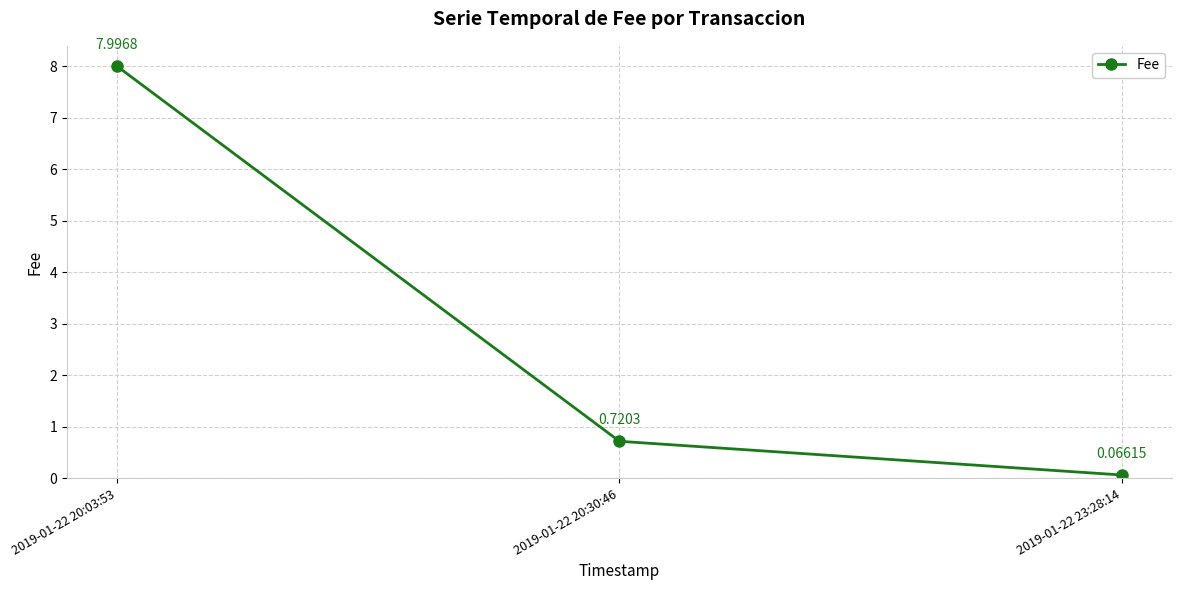

Rank the categories by value from highest to lowest.

2019-01-22 20:03:53, 2019-01-22 20:30:46, 2019-01-22 23:28:14